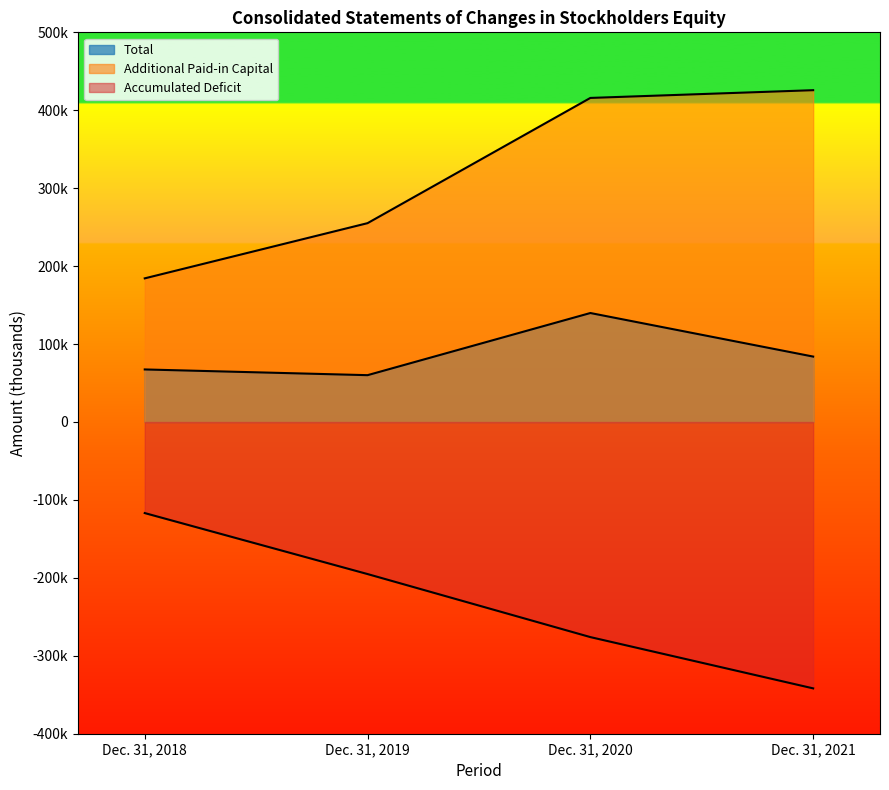

List the labels in order of Additional Paid-in Capital value, largest first.

Dec. 31, 2021, Dec. 31, 2020, Dec. 31, 2019, Dec. 31, 2018